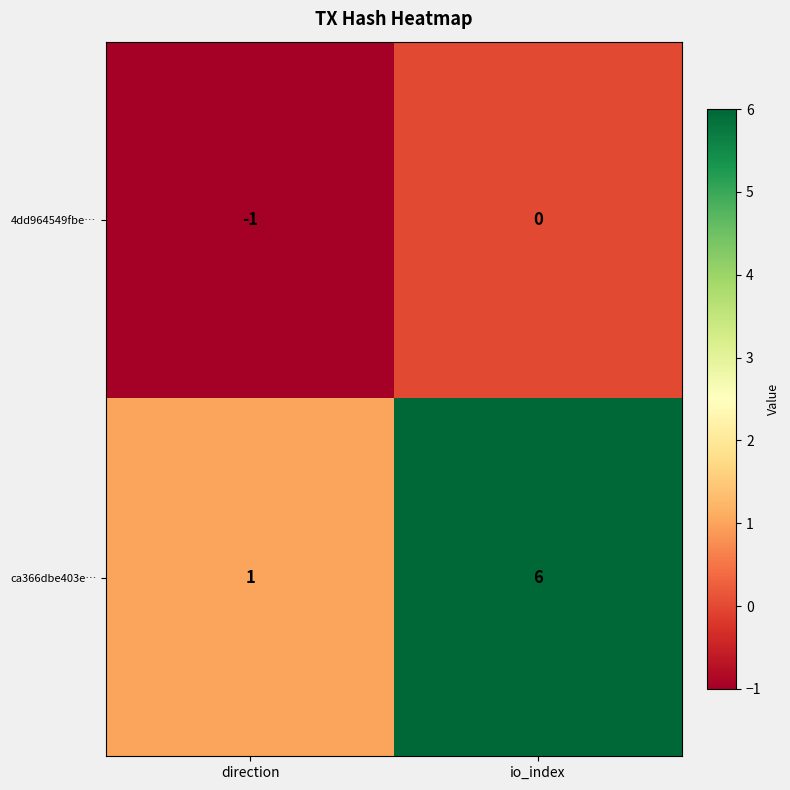

What is the sum of the ca366dbe403e… values at io_index and direction?

7